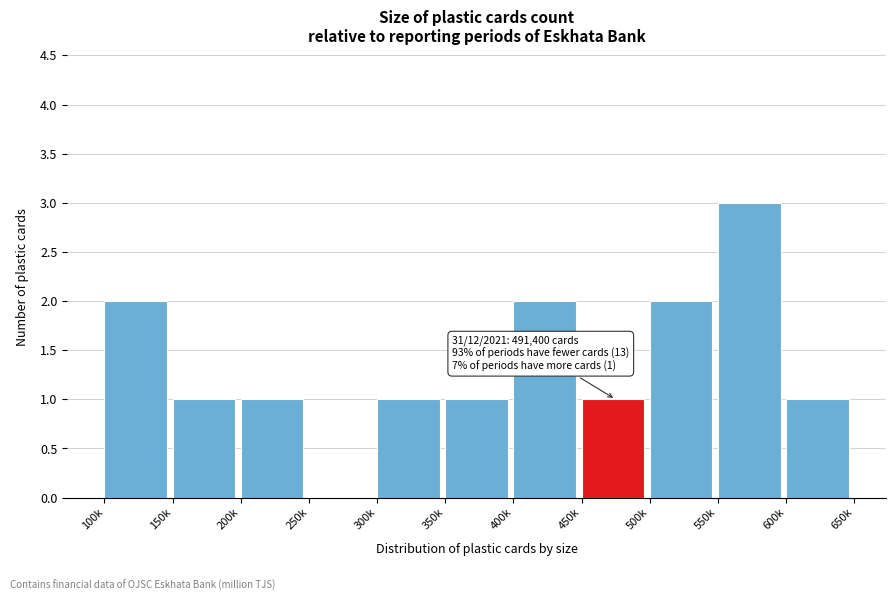

Reading left to right, transcribe all the data shown in this chart.

100k=2	150k=1	200k=1	250k=0	300k=1	350k=1	400k=2	450k=1	500k=2	550k=3	600k=1